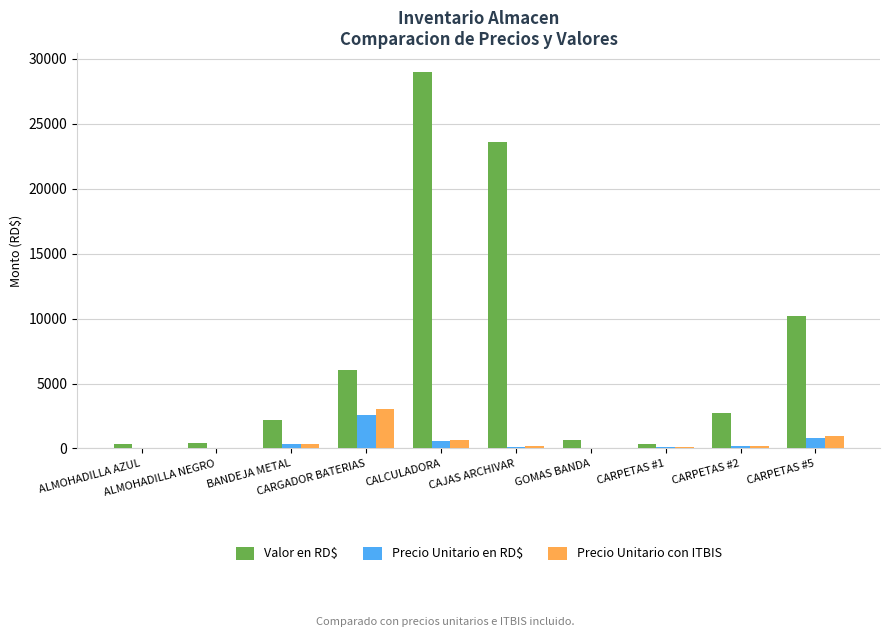

What are all the series names shown in the legend?

Valor en RD$, Precio Unitario en RD$, Precio Unitario con ITBIS